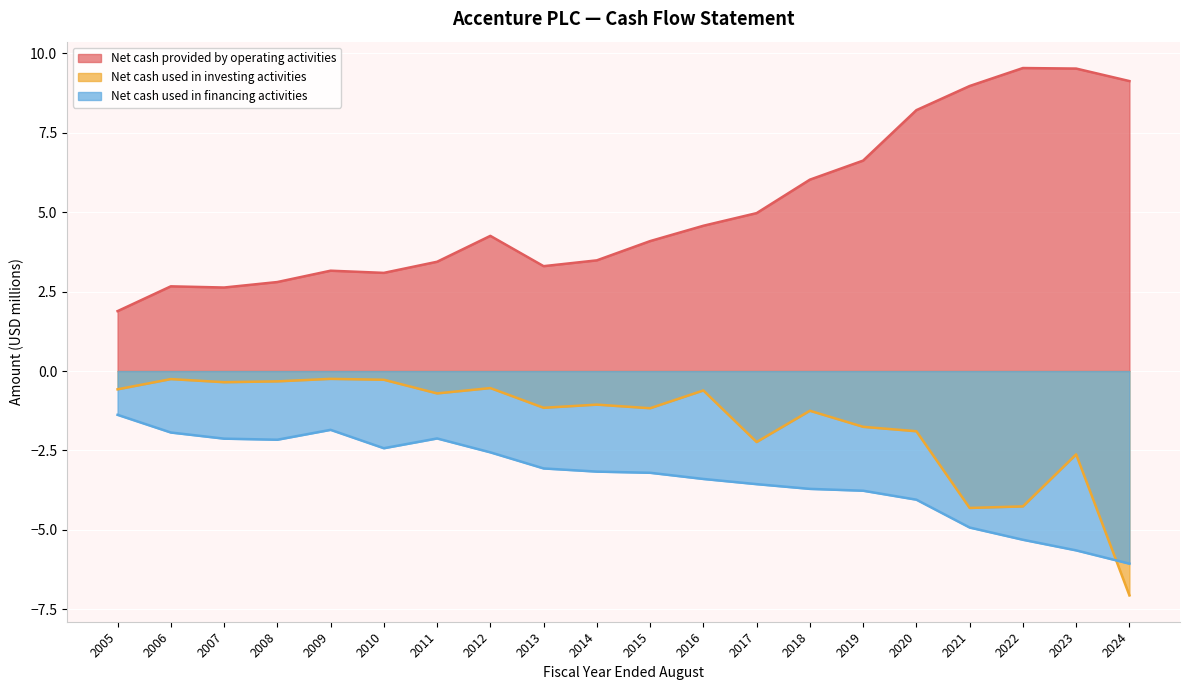

What is the average value of the Net cash provided by operating activities series?

5.1